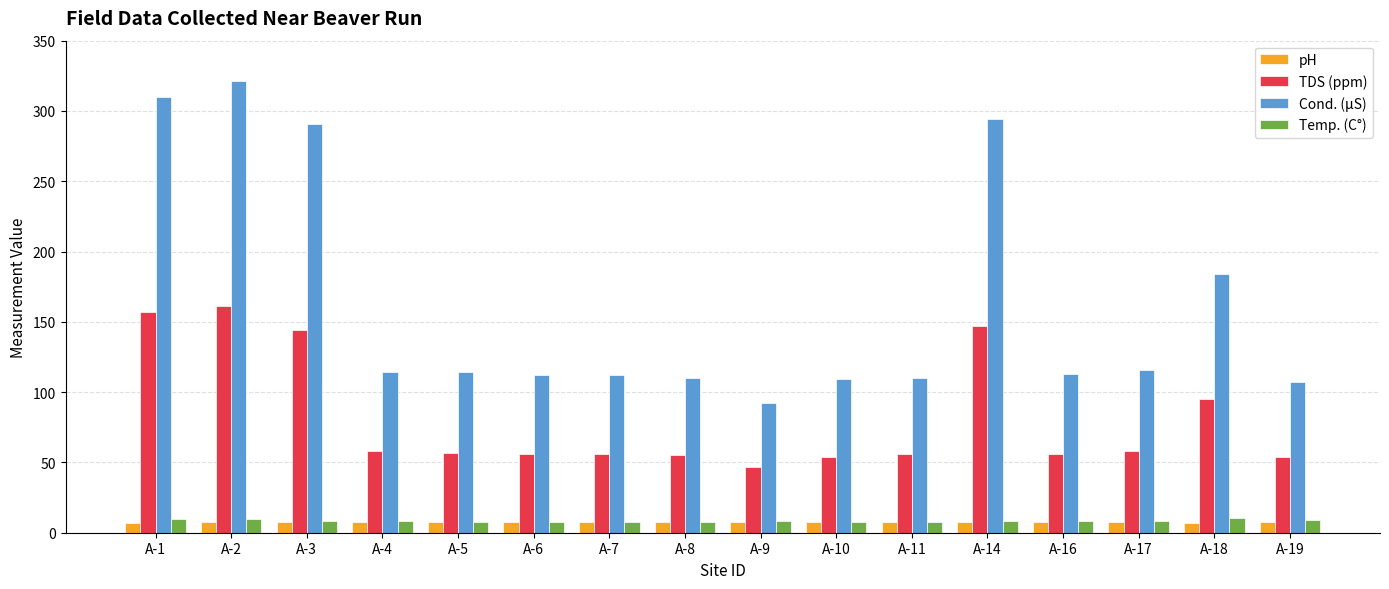

What are all the series names shown in the legend?

pH, TDS (ppm), Cond. (µS), Temp. (C°)